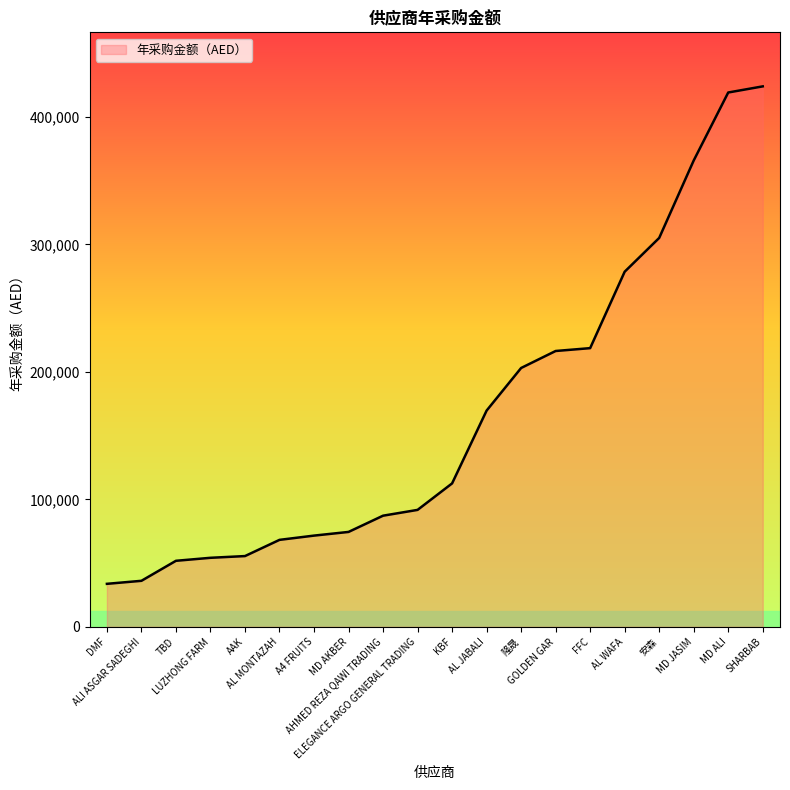

What is the smallest value displayed?

33705